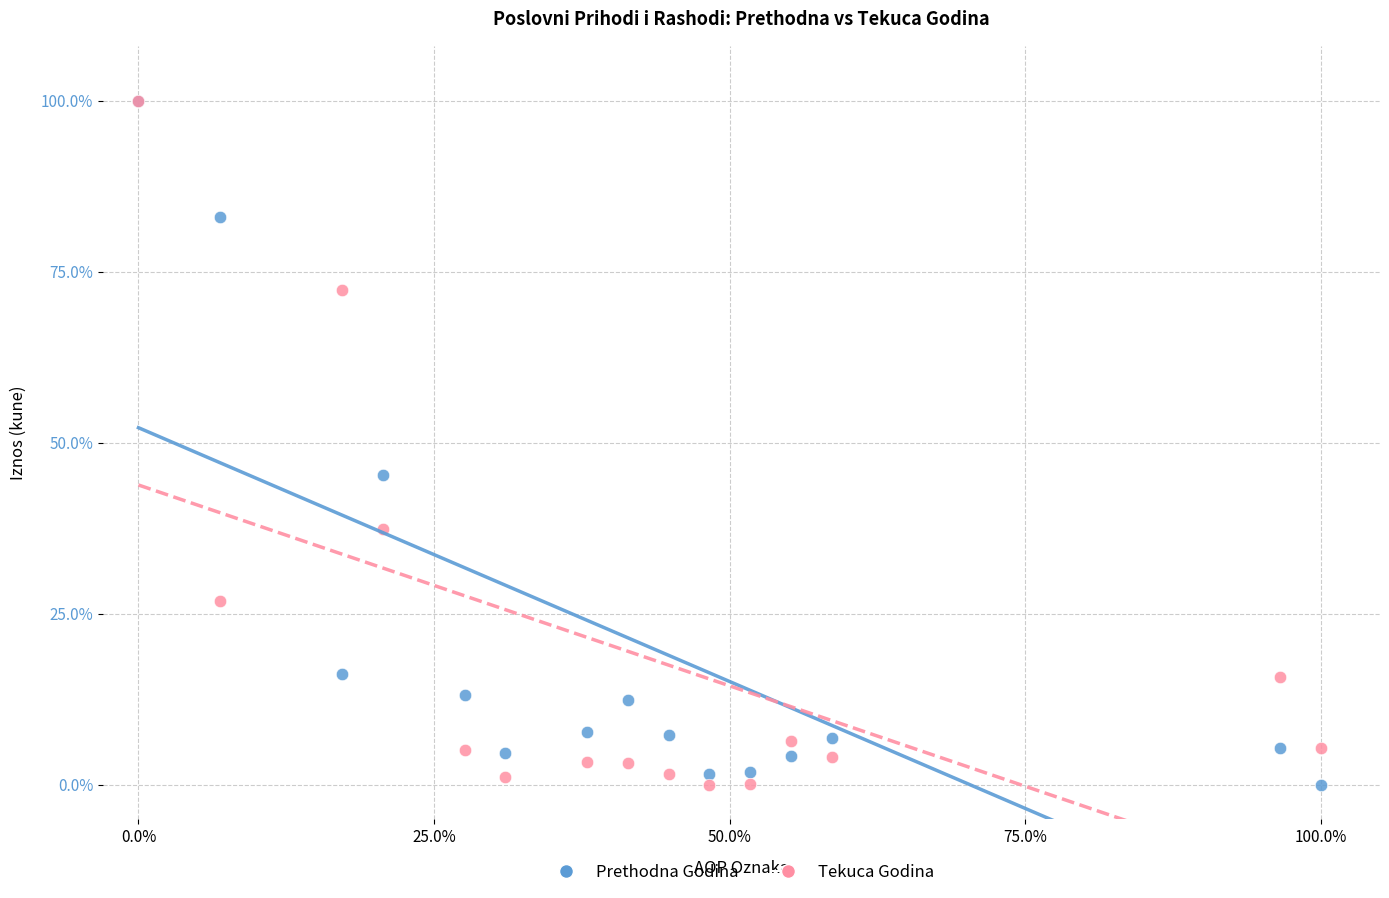

Across all series, what Y value is closest to 50?

45.3